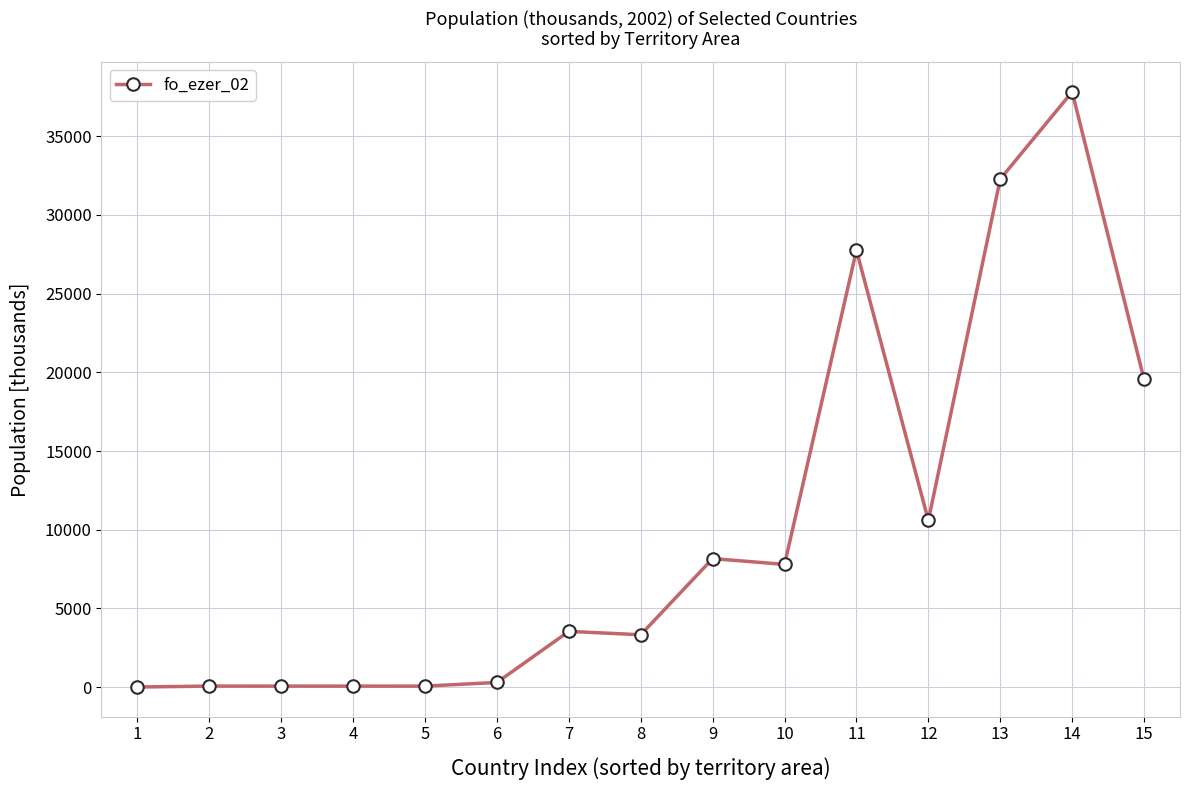

What is the difference between the maximum and minimum values?

37801